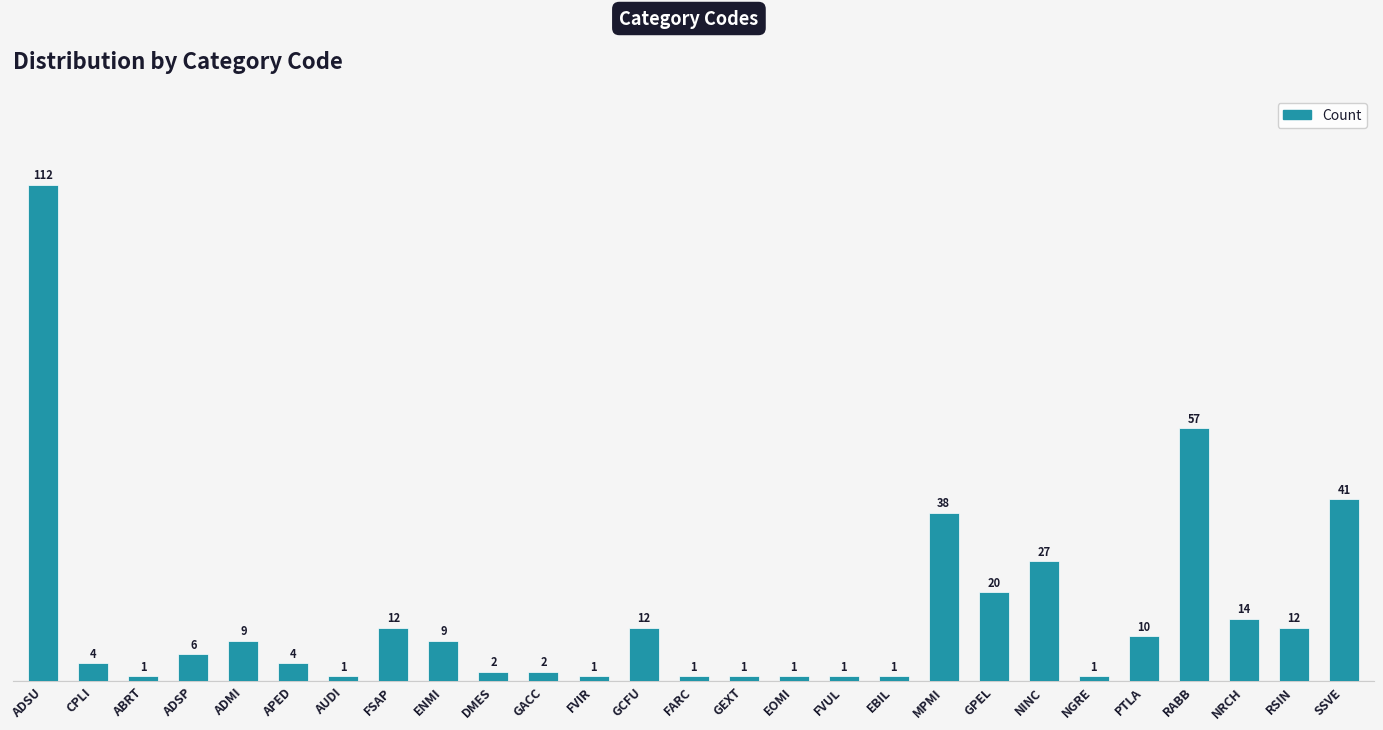

Which label corresponds to the largest value in the chart?

ADSU